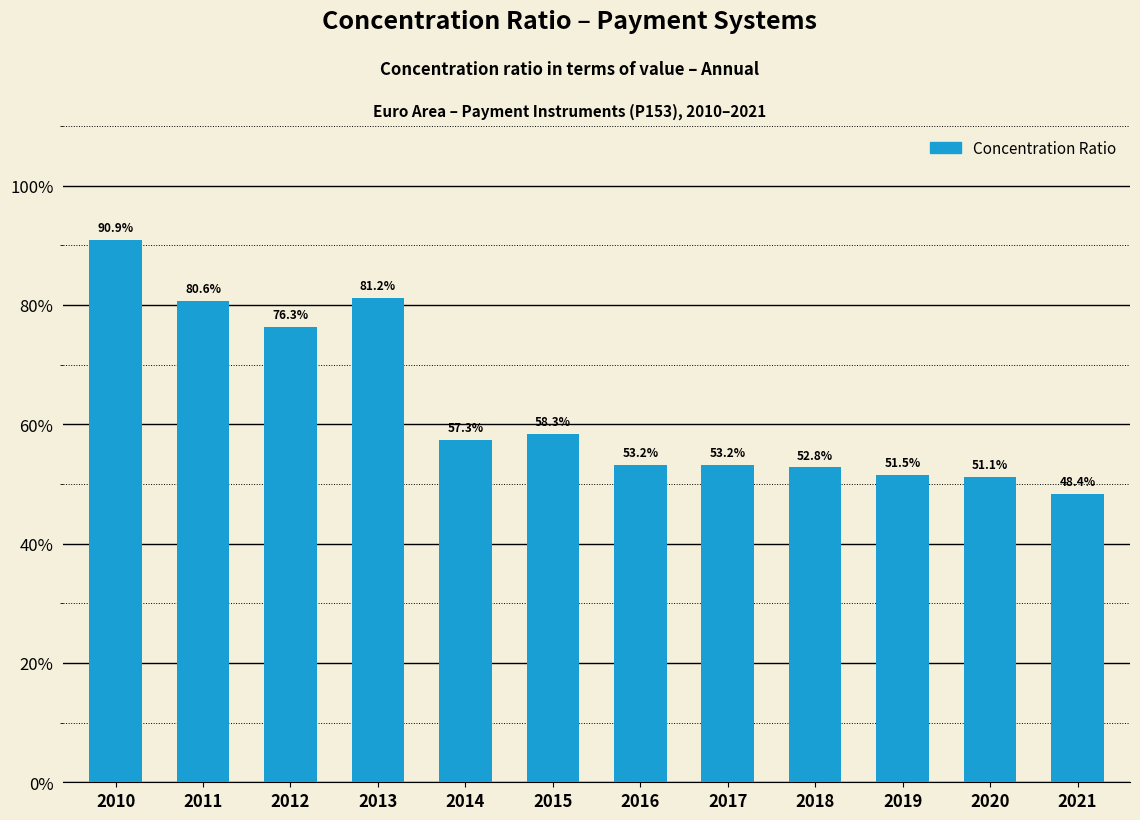

What is the sum of all values?

7.5